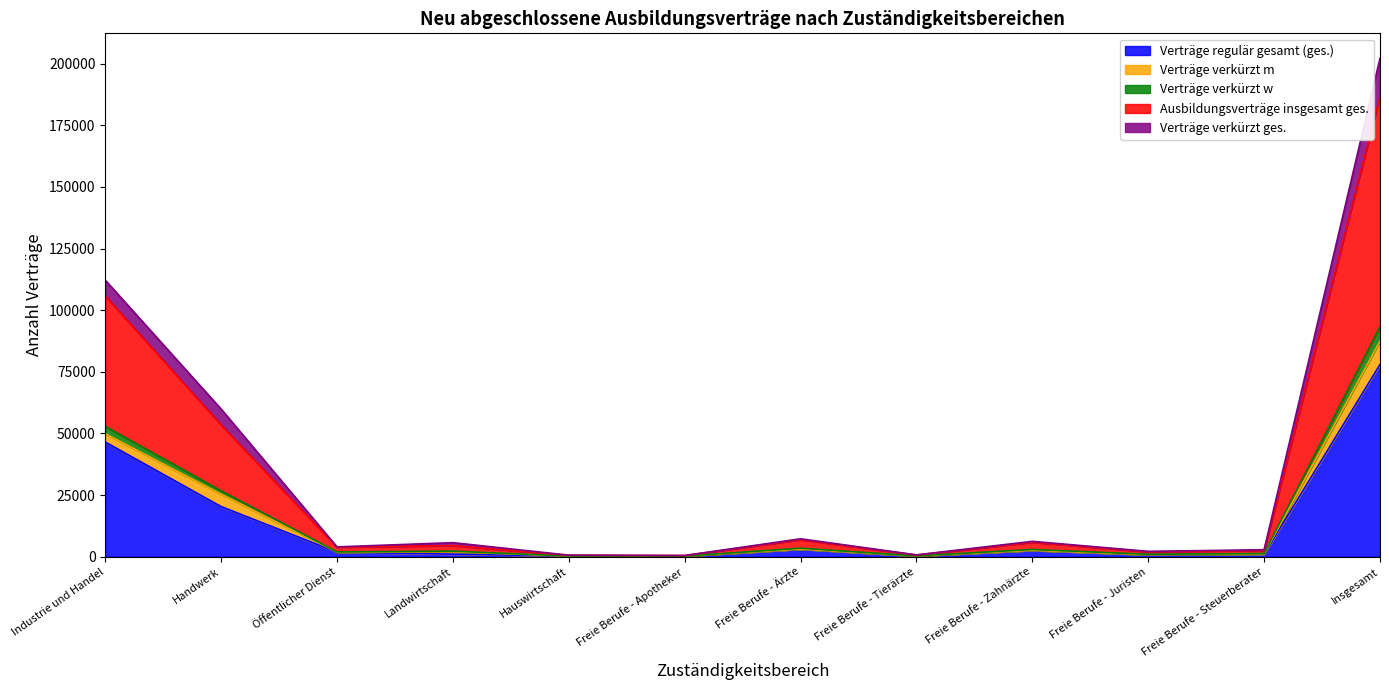

True or false: Verträge regulär gesamt (ges.) and Ausbildungsverträge insgesamt ges. cross at least once.

False